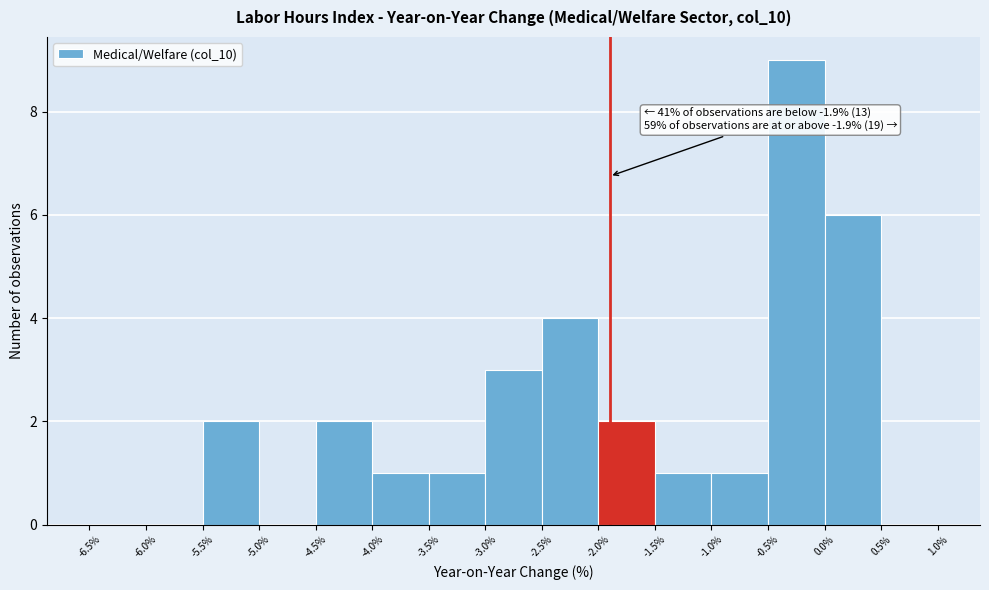

Over which range of the x-axis is the bar tallest?

-0.5% to 0.0%